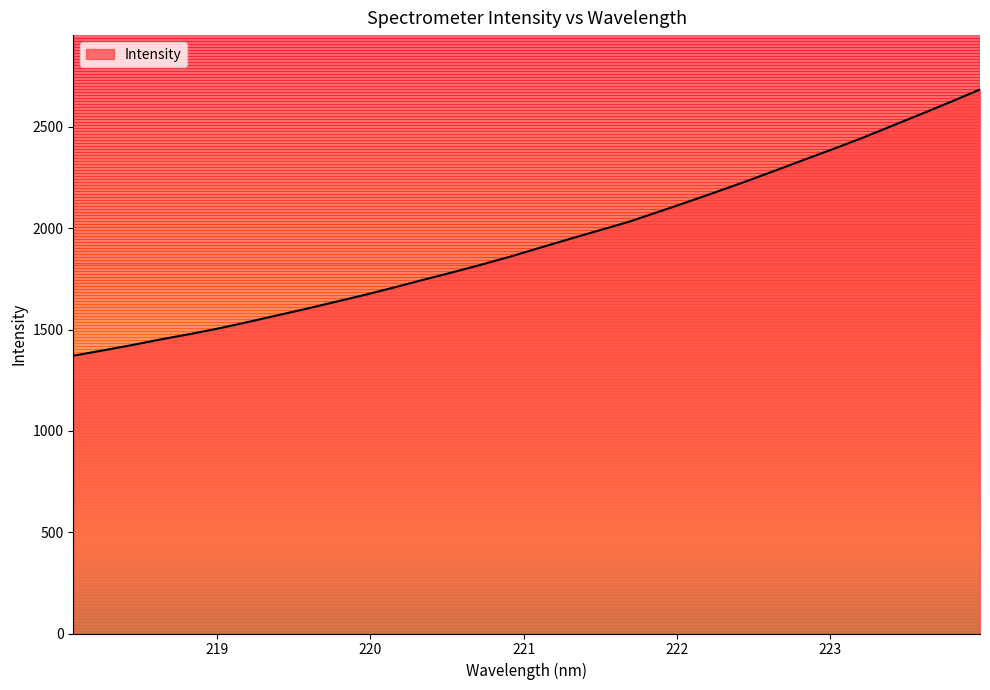

What is the greatest value displayed?

2684.4